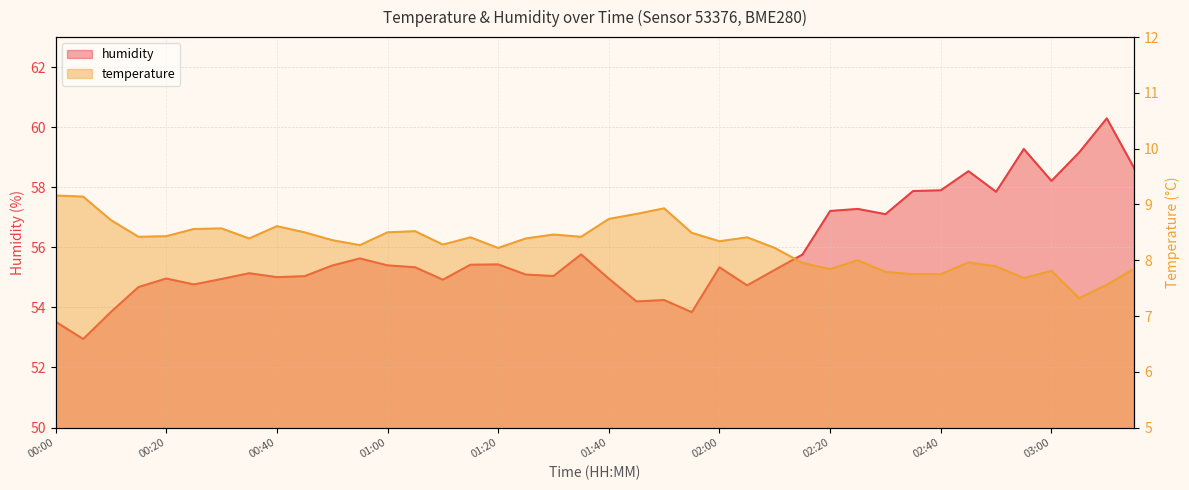

What is the value of the humidity point at the 12th from the left?

55.6